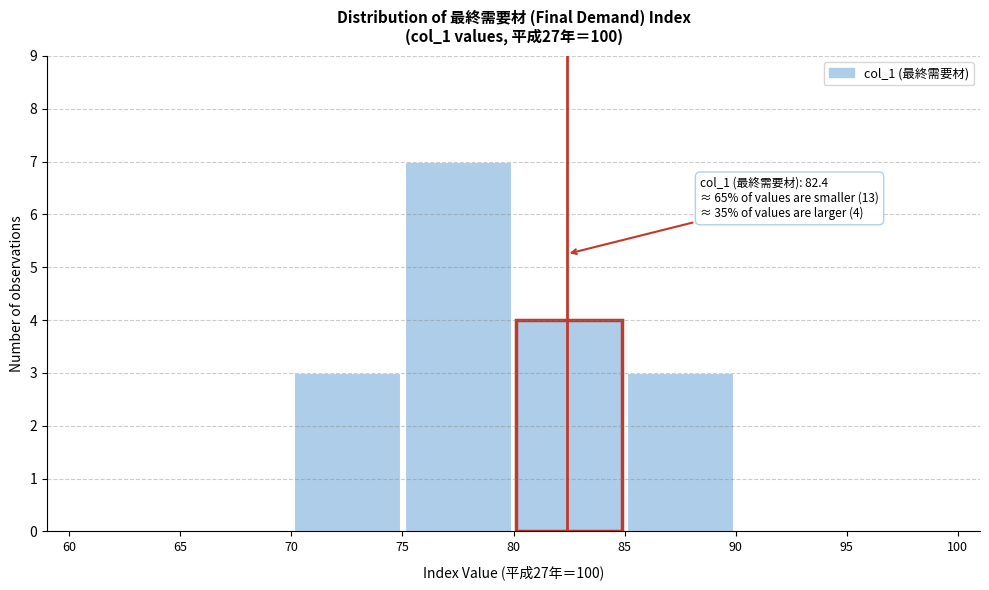

Over which range of the x-axis is the bar tallest?

75 to 80